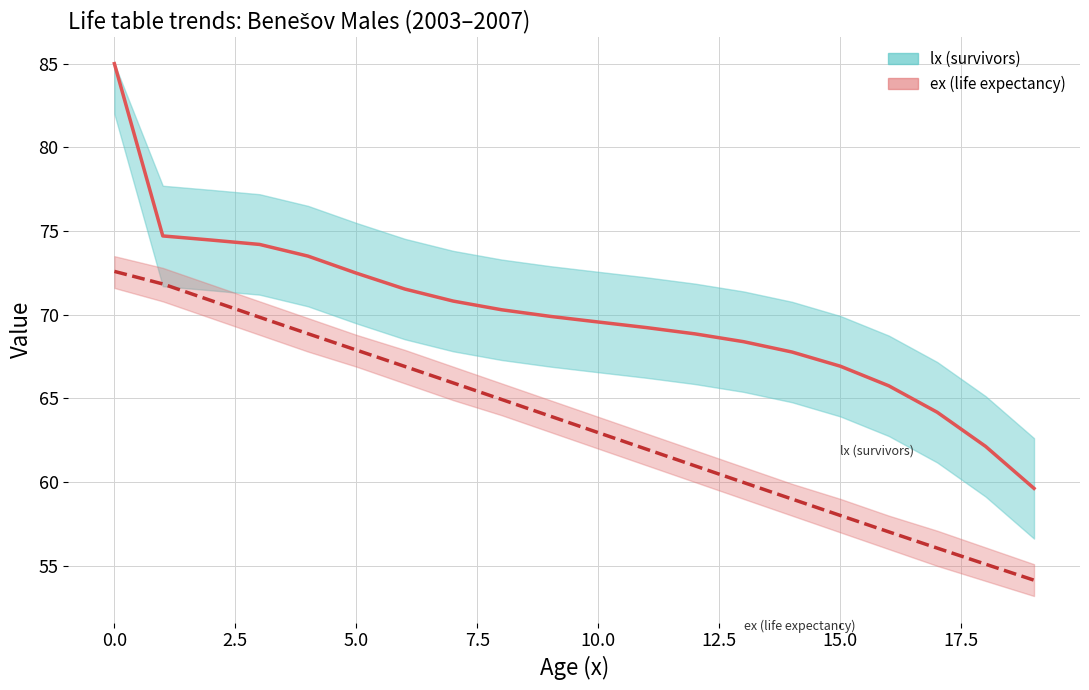

Is this an area chart (filled region under the line)?

No